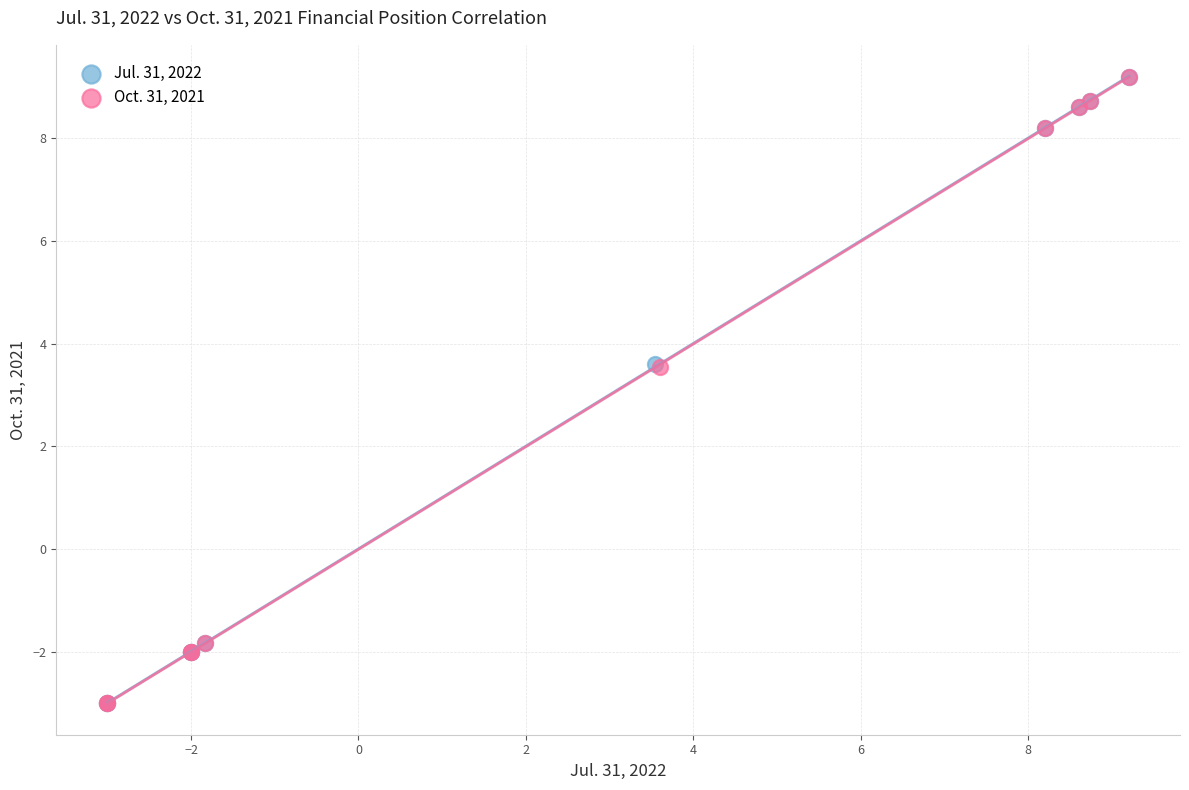

What are all the series names shown in the legend?

Jul. 31, 2022, Oct. 31, 2021